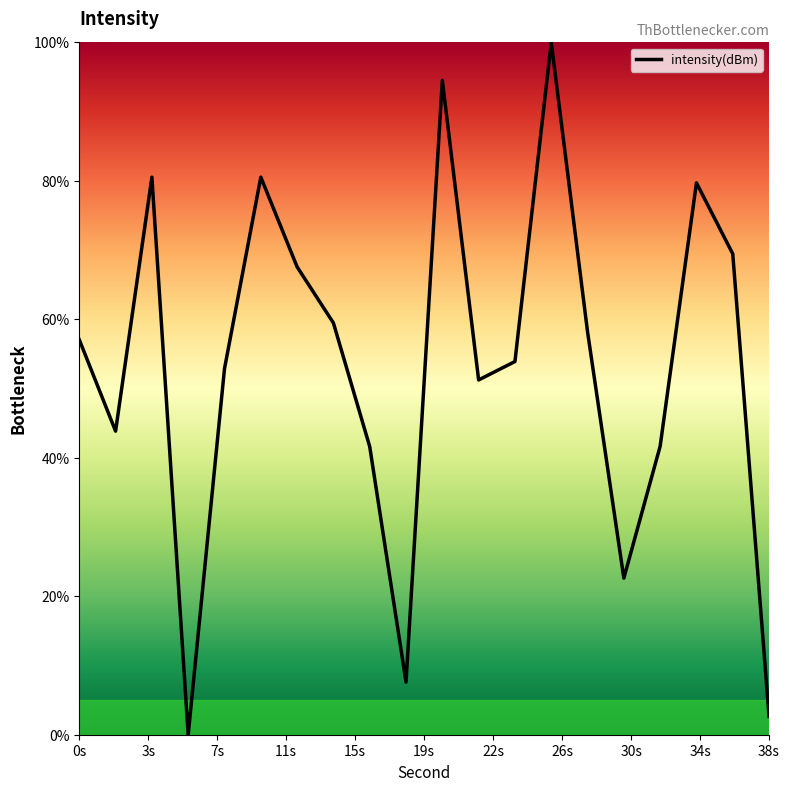

What is the maximum value shown in the chart?

100.0